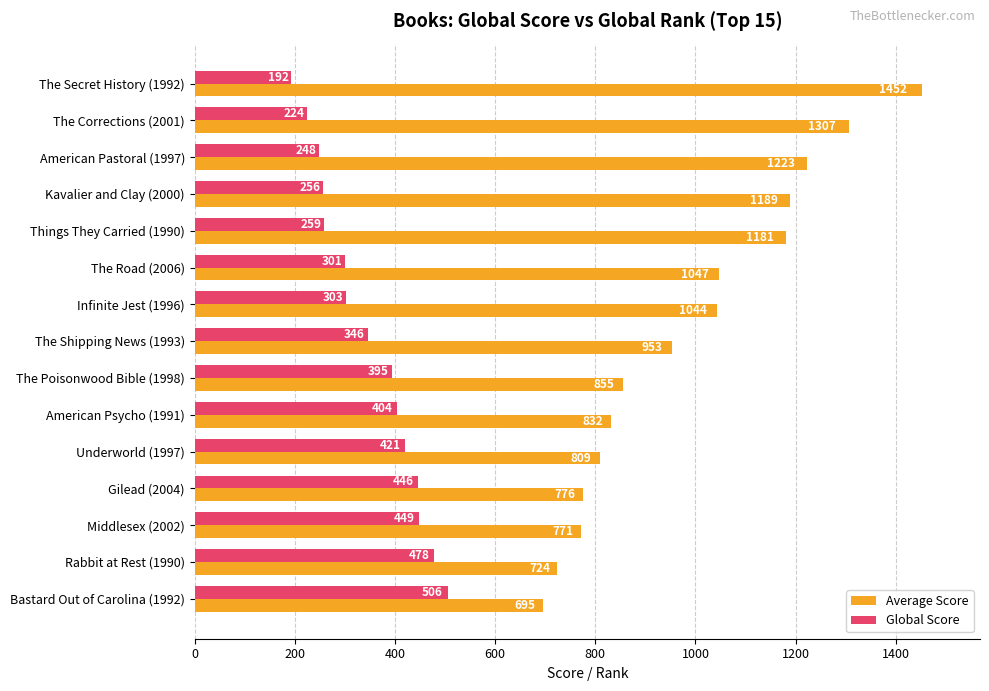

The value of Global Score at The Corrections (2001) is 224. True or false?

True